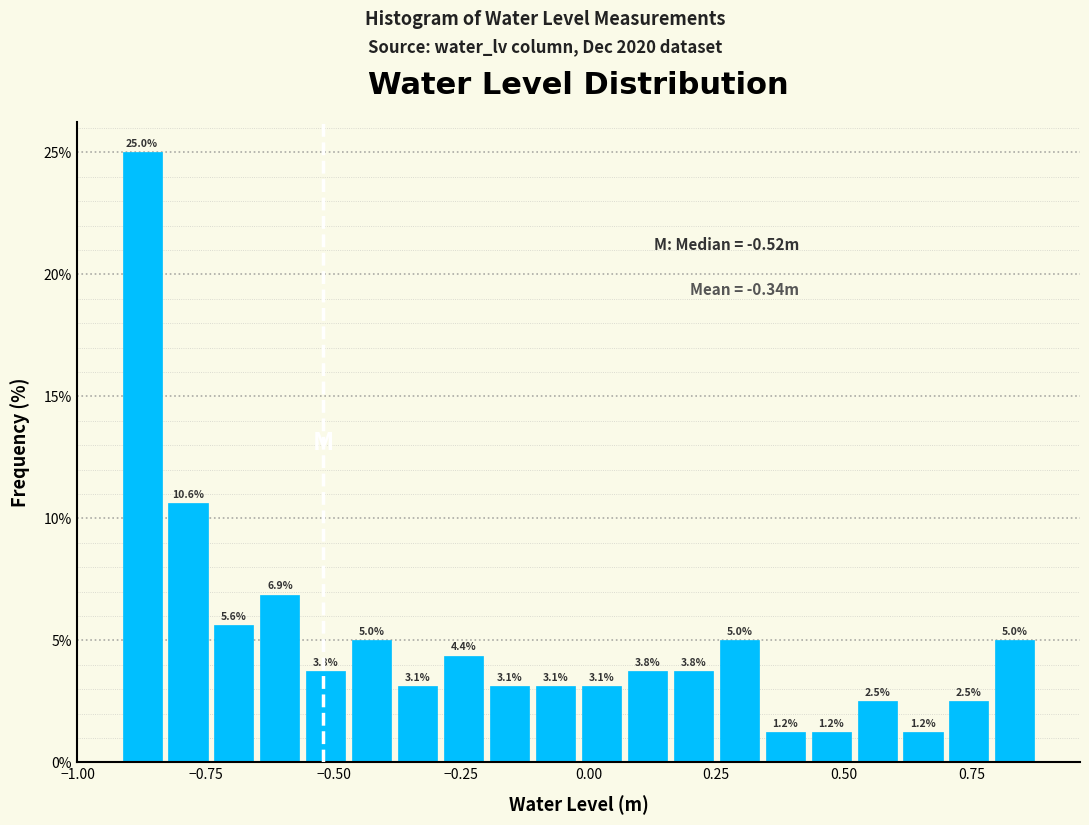

Around what value on the x-axis is the tallest bar? Give the approximate position of its centre, as read against the axis.

-0.85